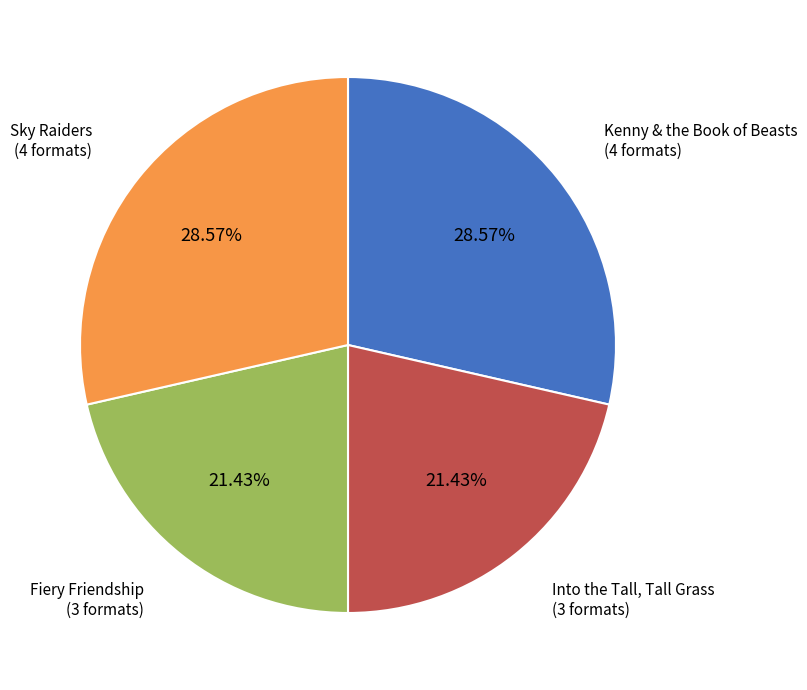

What portion of the pie excludes Kenny & the Book of Beasts?

71.4%